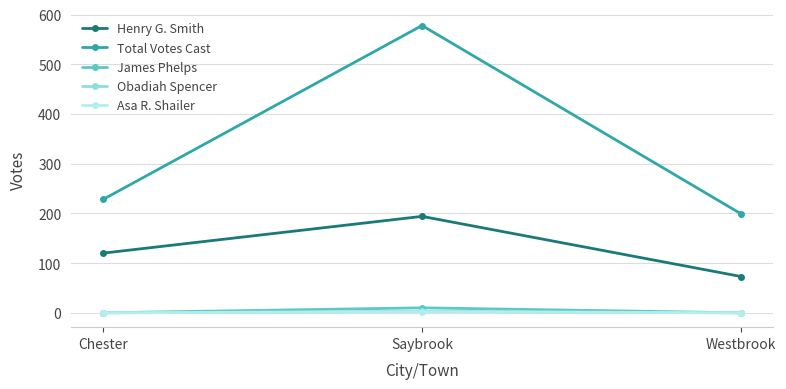

How many series are shown in this chart?

5